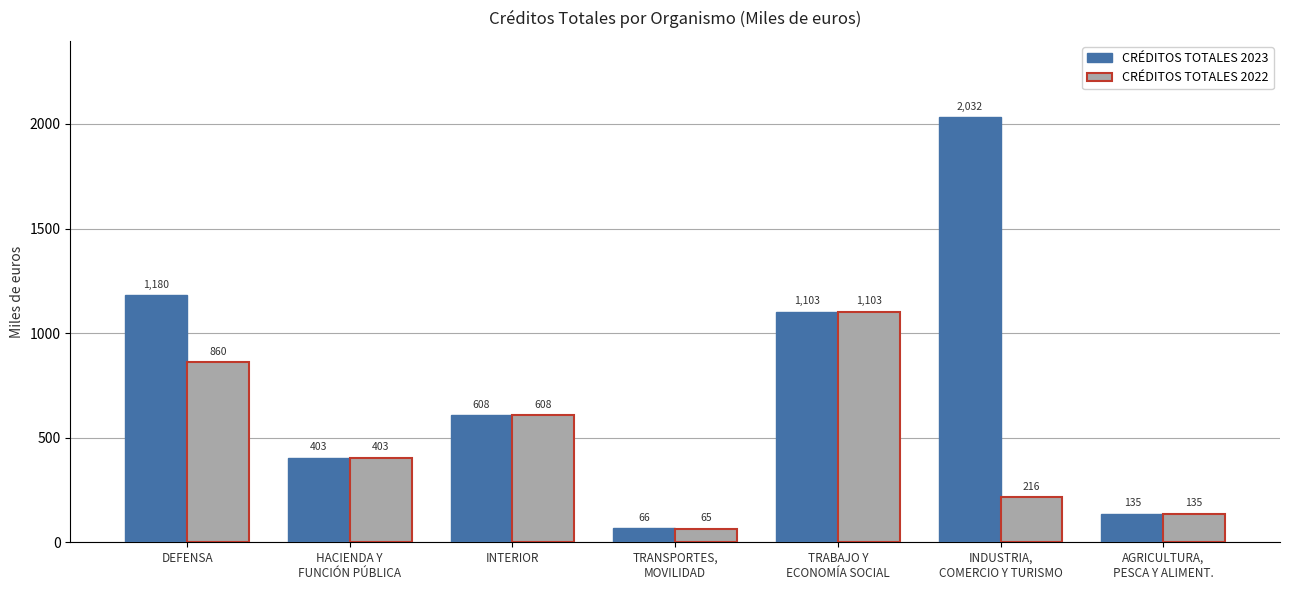

What is the smallest value displayed?

65